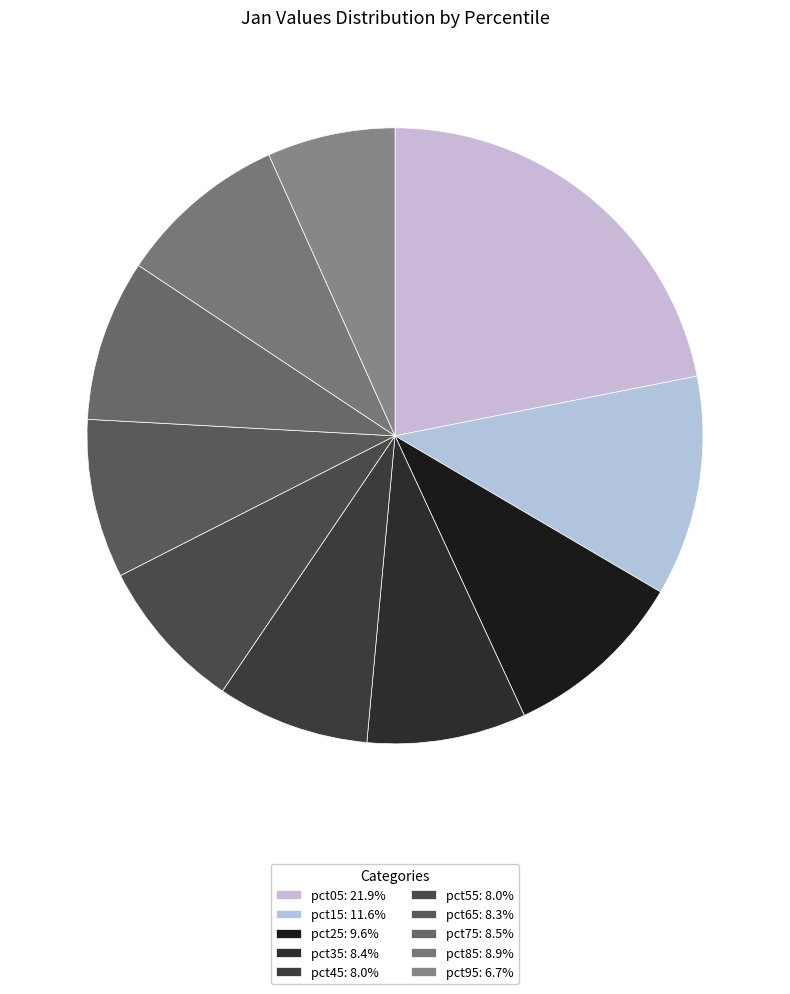

Rank the categories by value from lowest to highest.

pct95, pct45, pct55, pct65, pct35, pct75, pct85, pct25, pct15, pct05